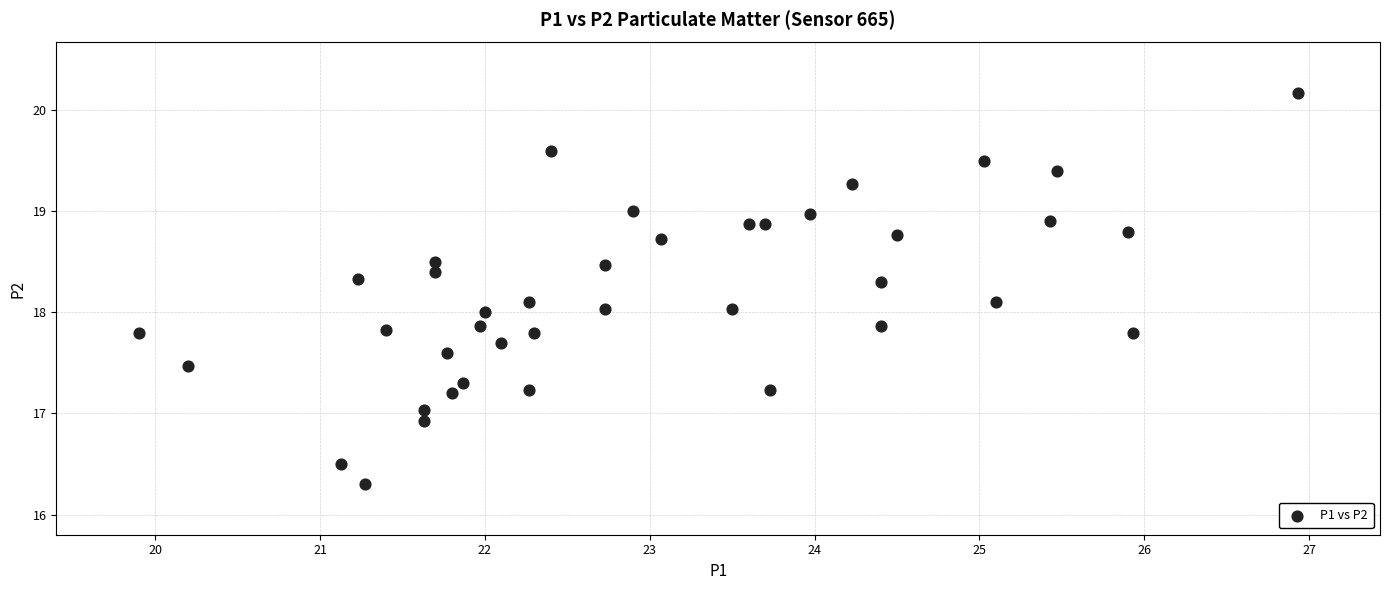

What is the range of X values (max minus min)?

7.0